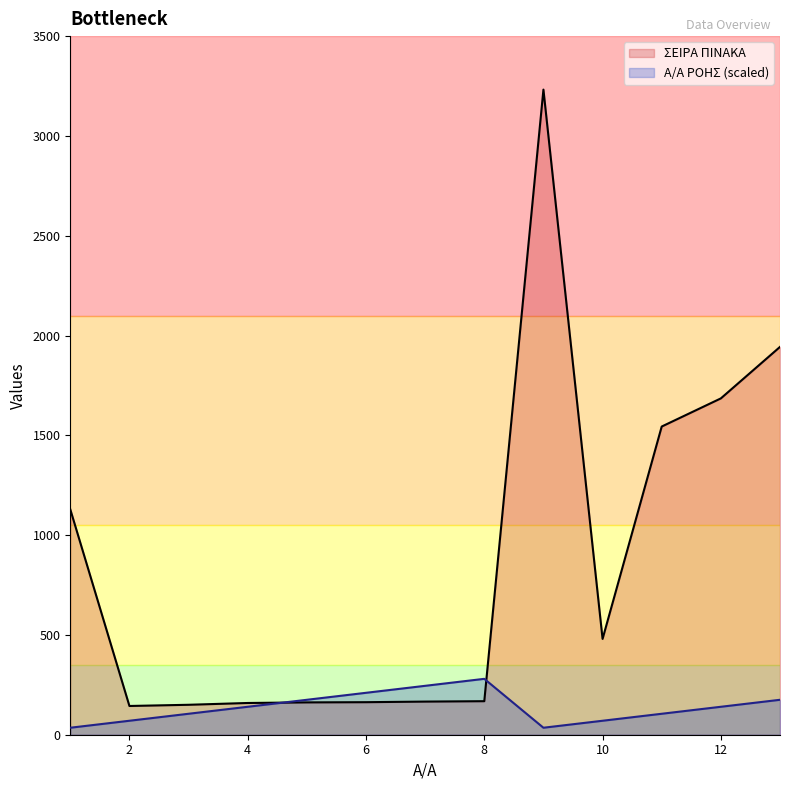

After their last crossing, which series has the higher values: Α/Α ΡΟΗΣ or ΣΕΙΡΑ ΠΙΝΑΚΑ?

ΣΕΙΡΑ ΠΙΝΑΚΑ